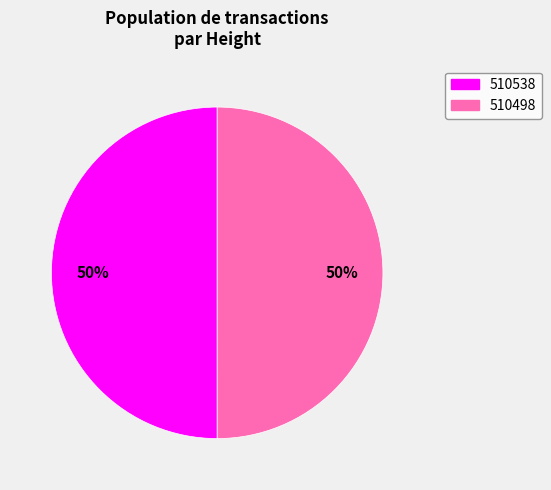

True or false: 510538 accounts for 50% of the total.

True